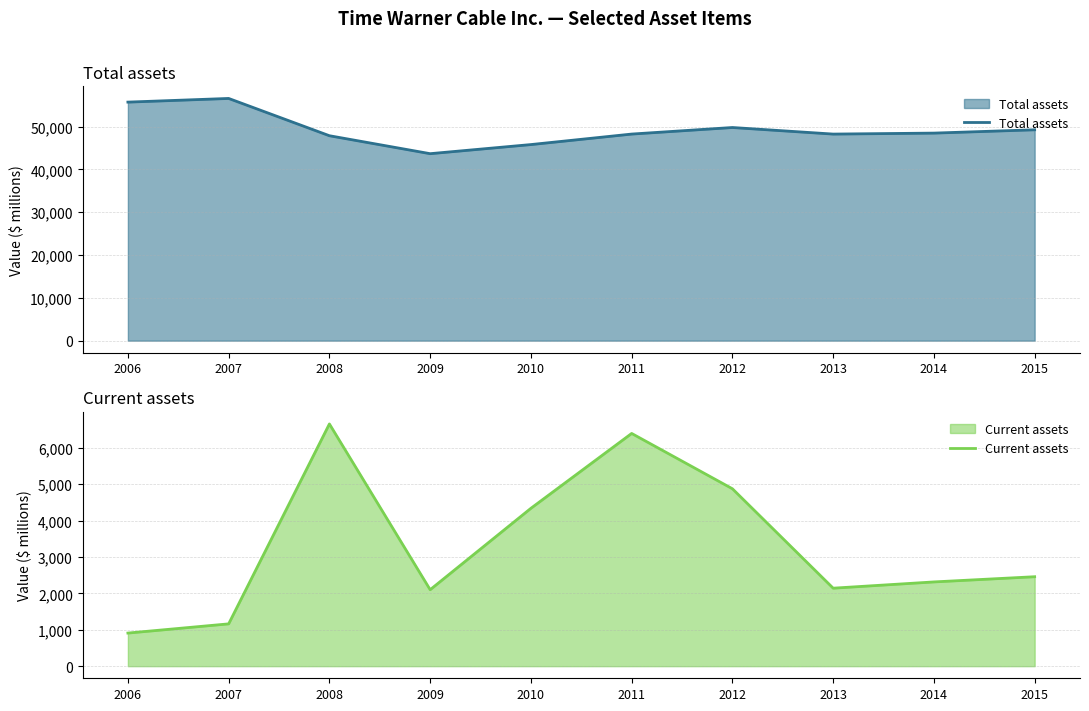

How many categories are shown in the chart?

10